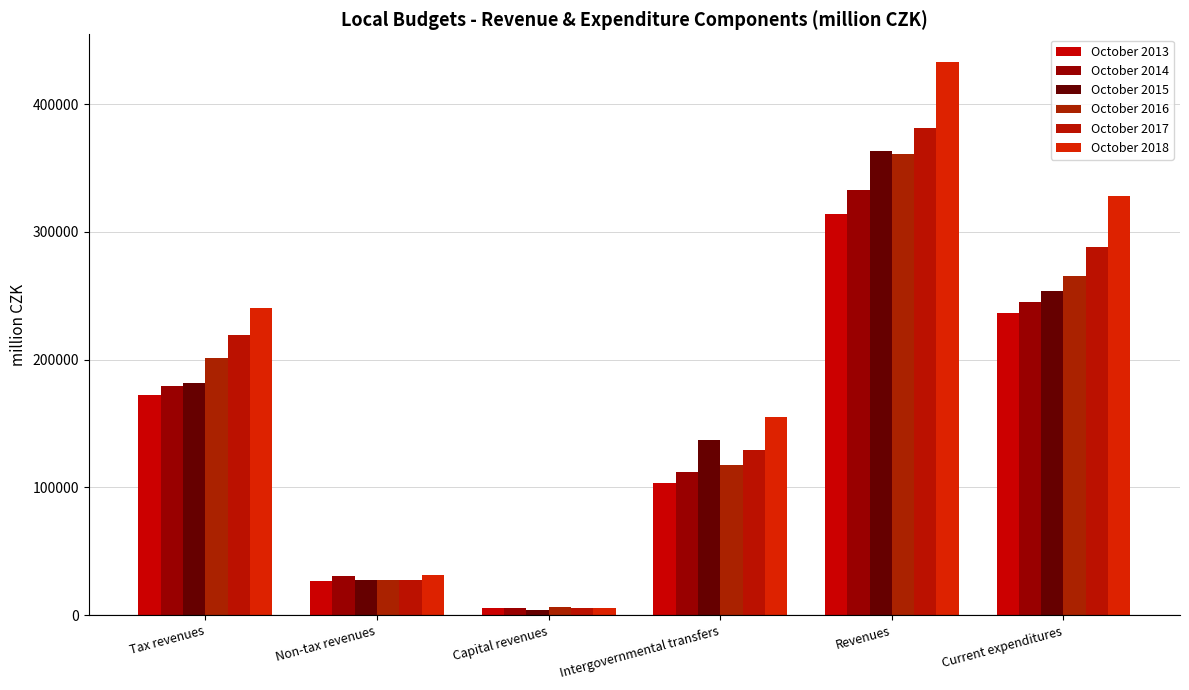

Which series has the largest total across all categories?

October 2018